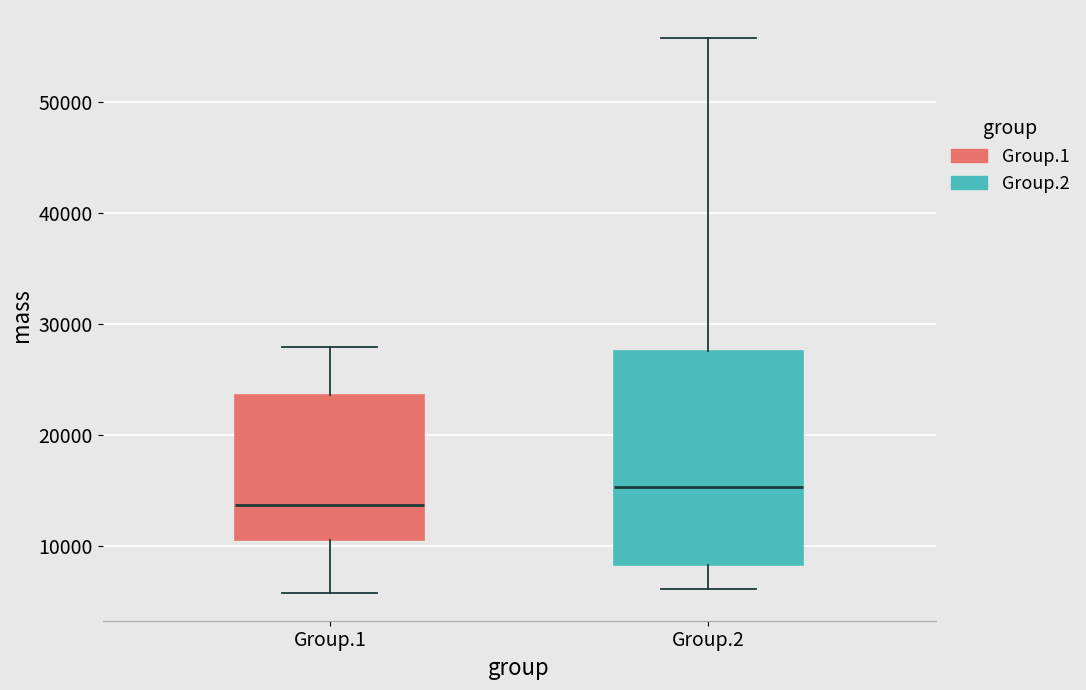

Which box's median line is the lowest?

Group.1